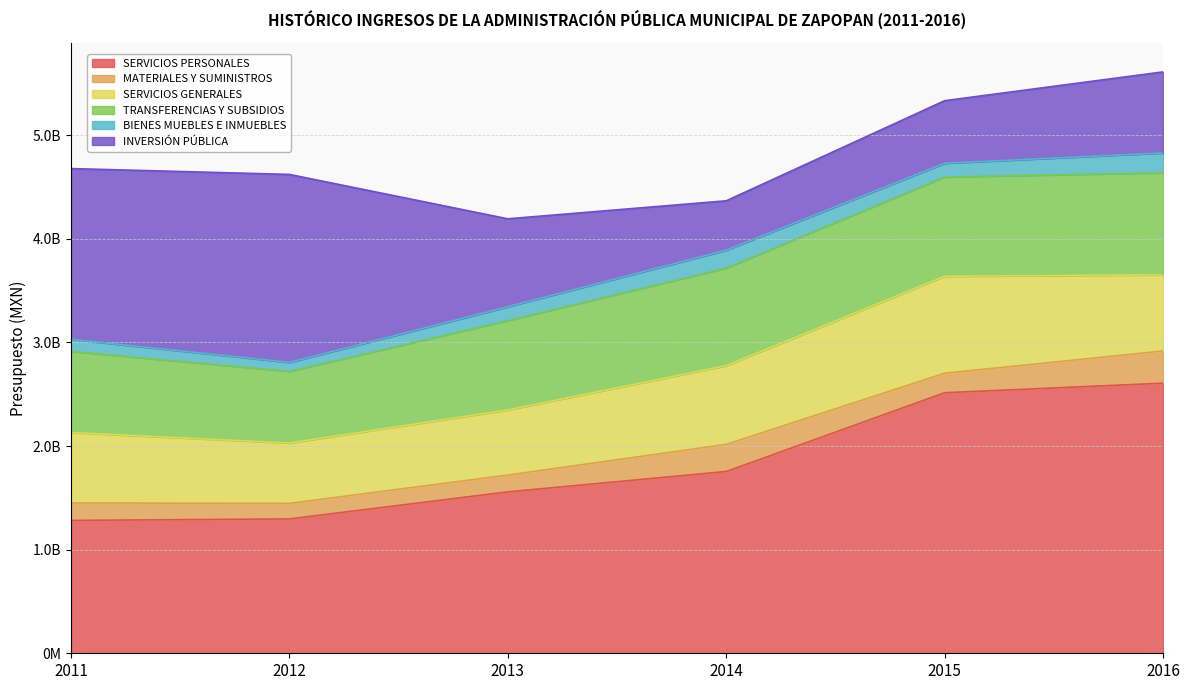

How many data points in MATERIALES Y SUMINISTROS are less than 188522046?

3